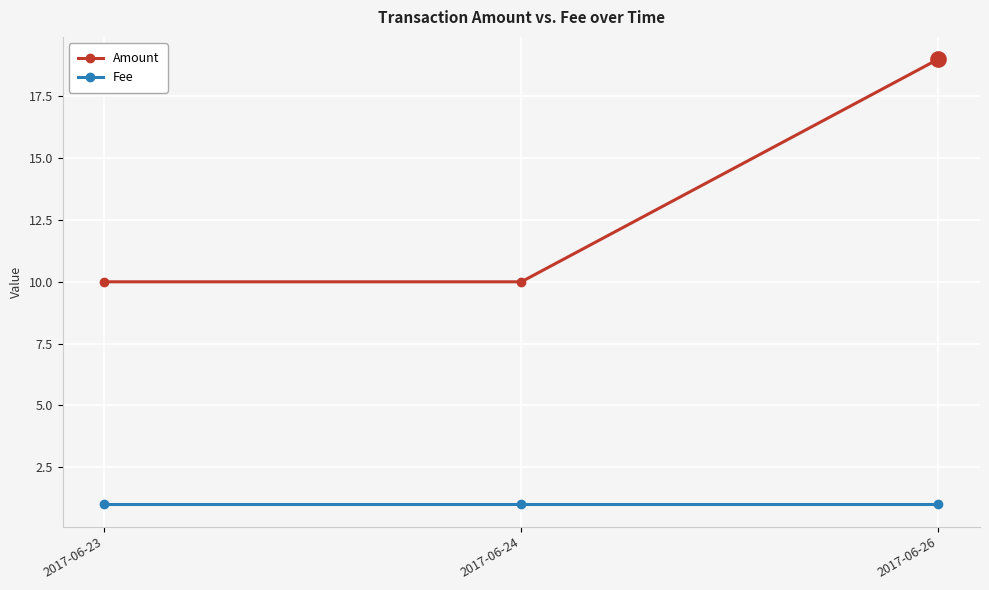

What is the value of the Amount point at the 2nd from the left?

10